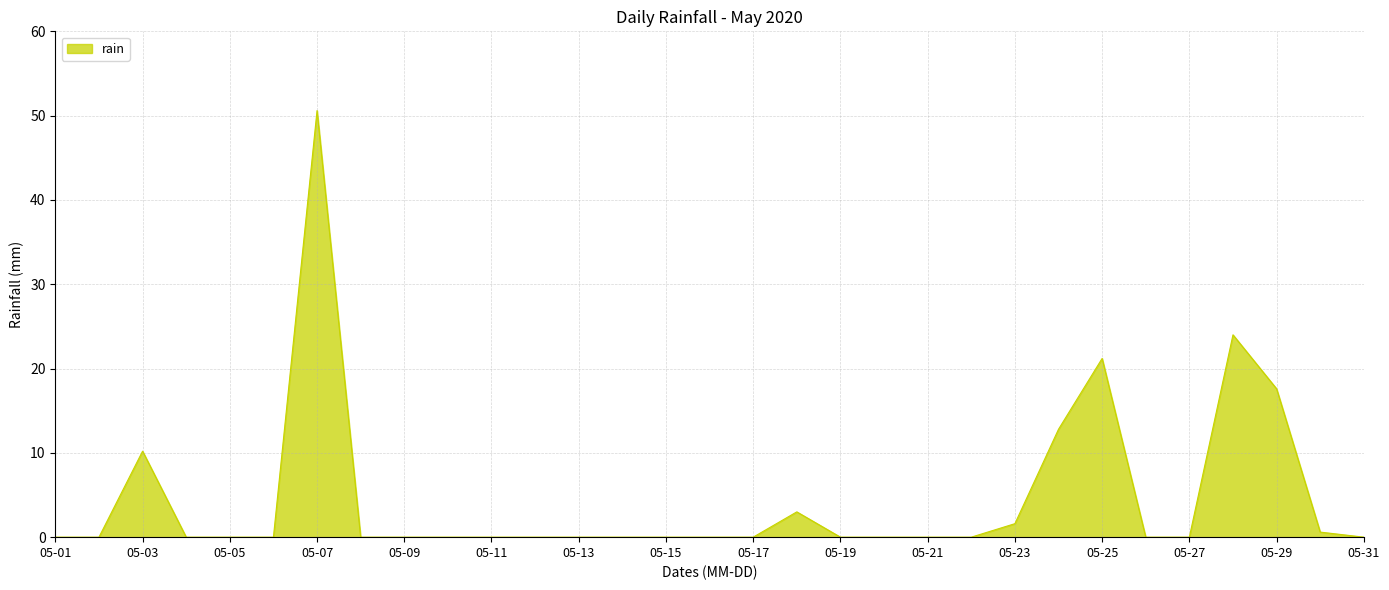

What is the difference between the maximum and minimum values?

50.6